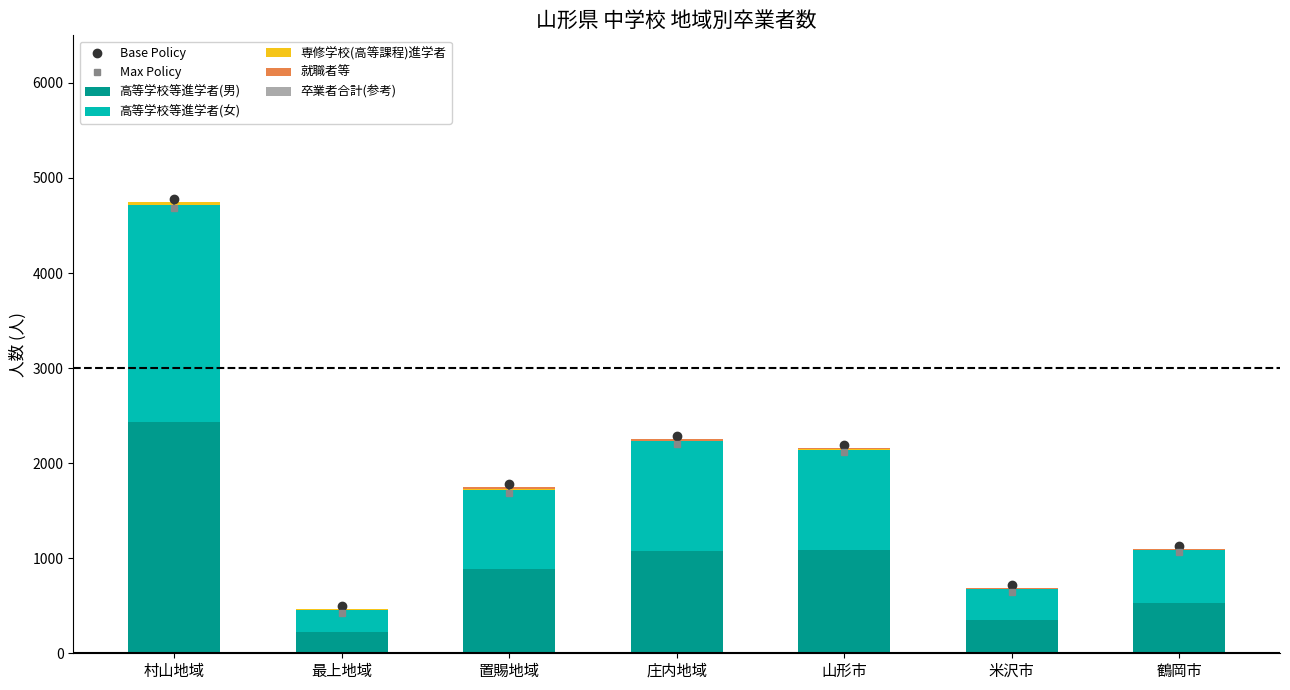

What is the approximate value of 高等学校等進学者(男) at 鶴岡市, to the nearest 100?

500